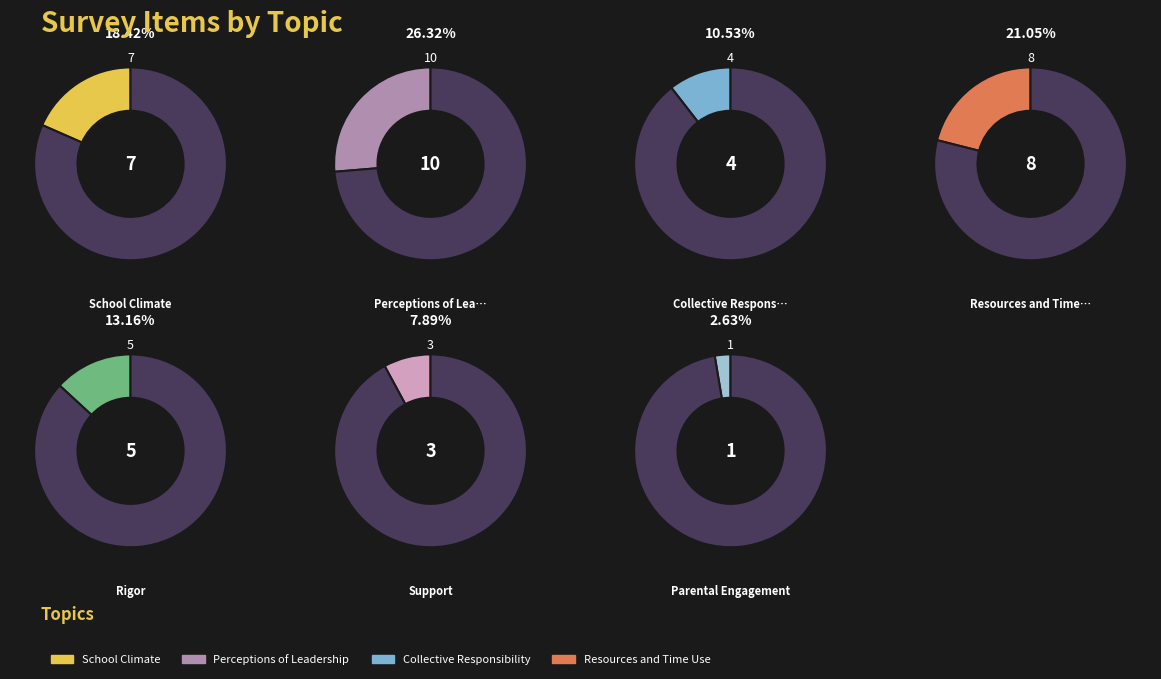

To the nearest percent, what portion does Parental Engagement represent?

3%